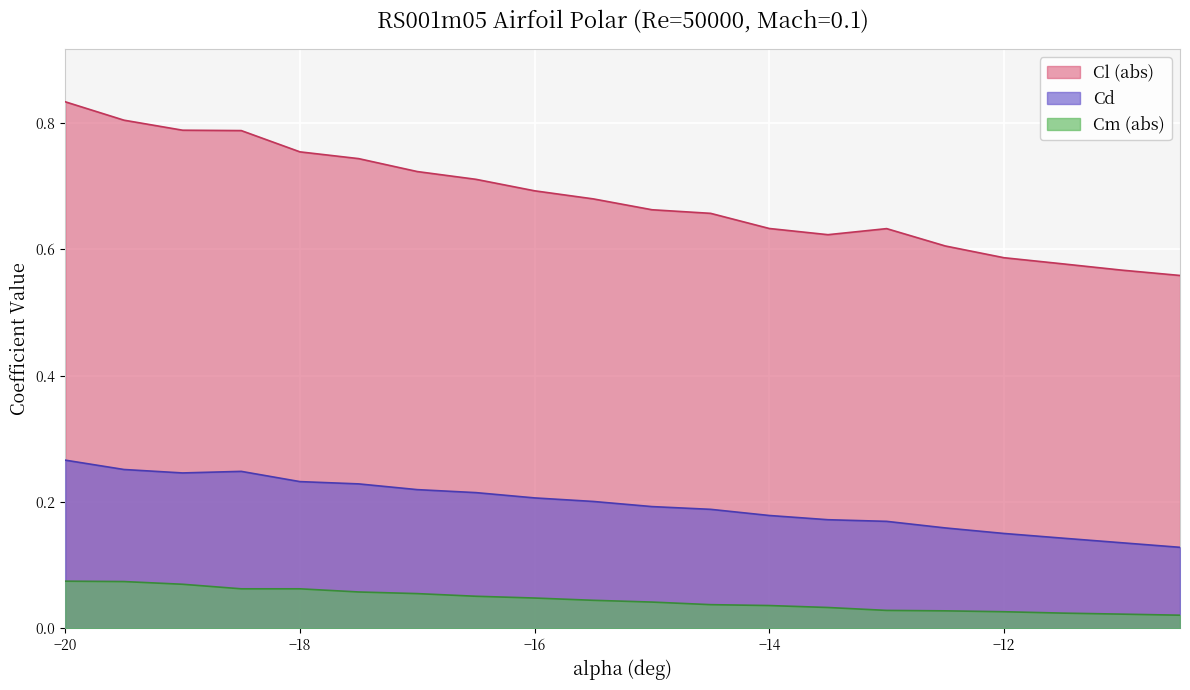

What is the approximate value of alpha at Cl?

0.3